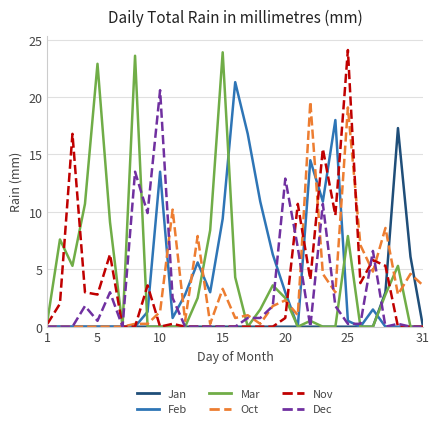

True or false: Jan and Nov cross at least once.

True